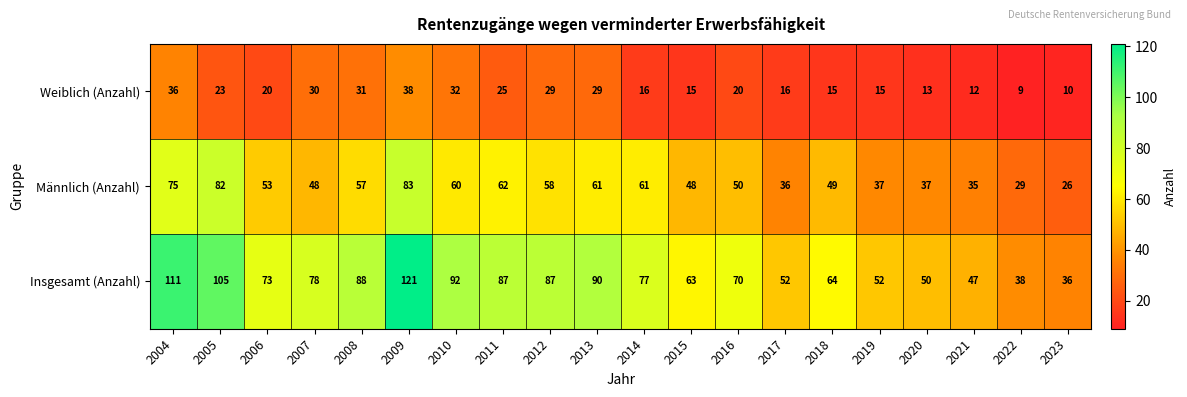

At 2016, list the series in order from largest to smallest.

Insgesamt (Anzahl), Männlich (Anzahl), Weiblich (Anzahl)